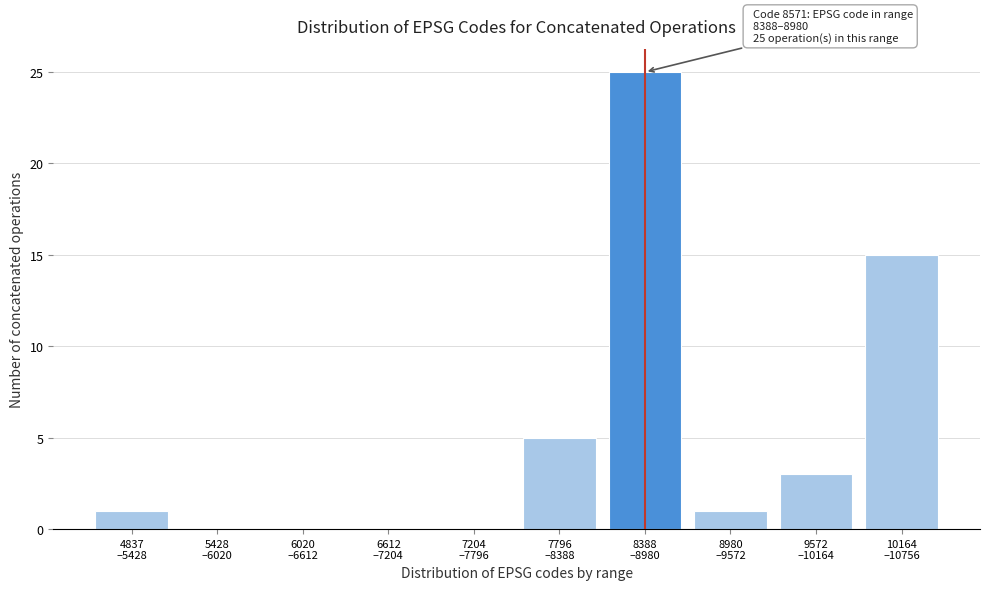

What is the greatest value displayed?

25